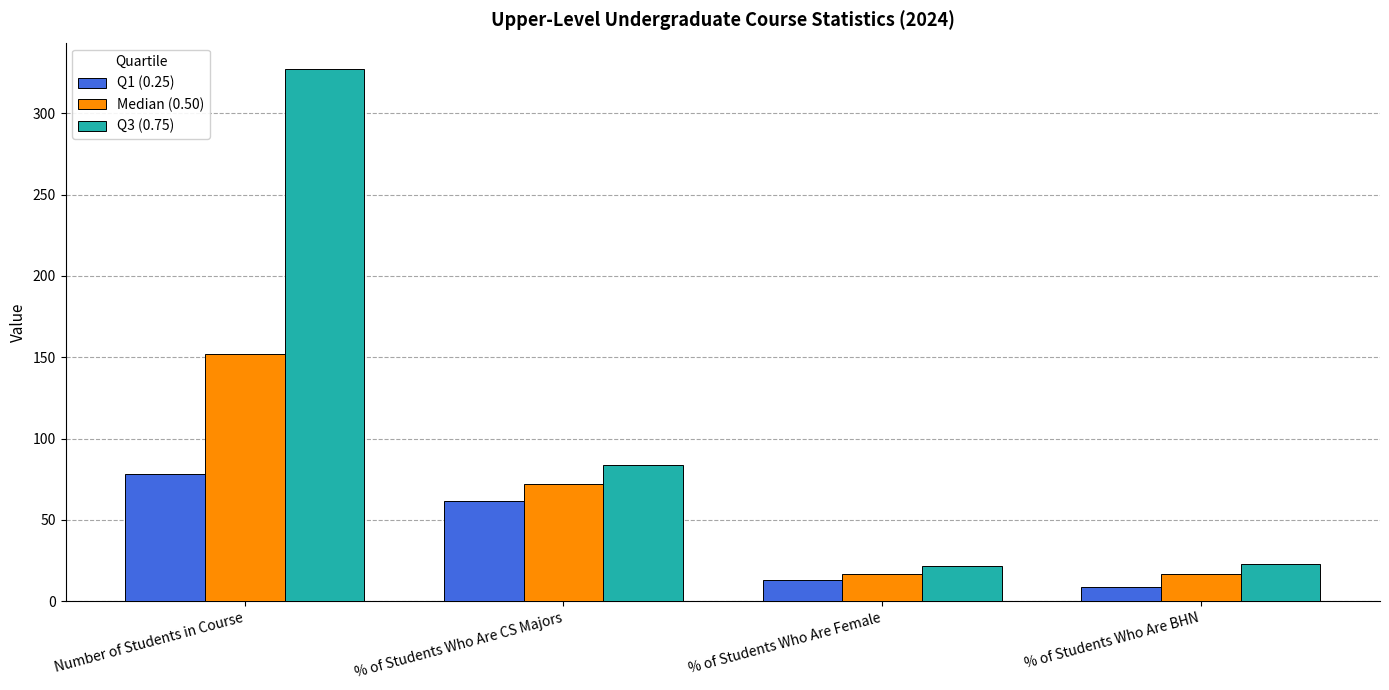

Rank the series by their maximum value, from lowest to highest.

Q1 (0.25), Median (0.50), Q3 (0.75)